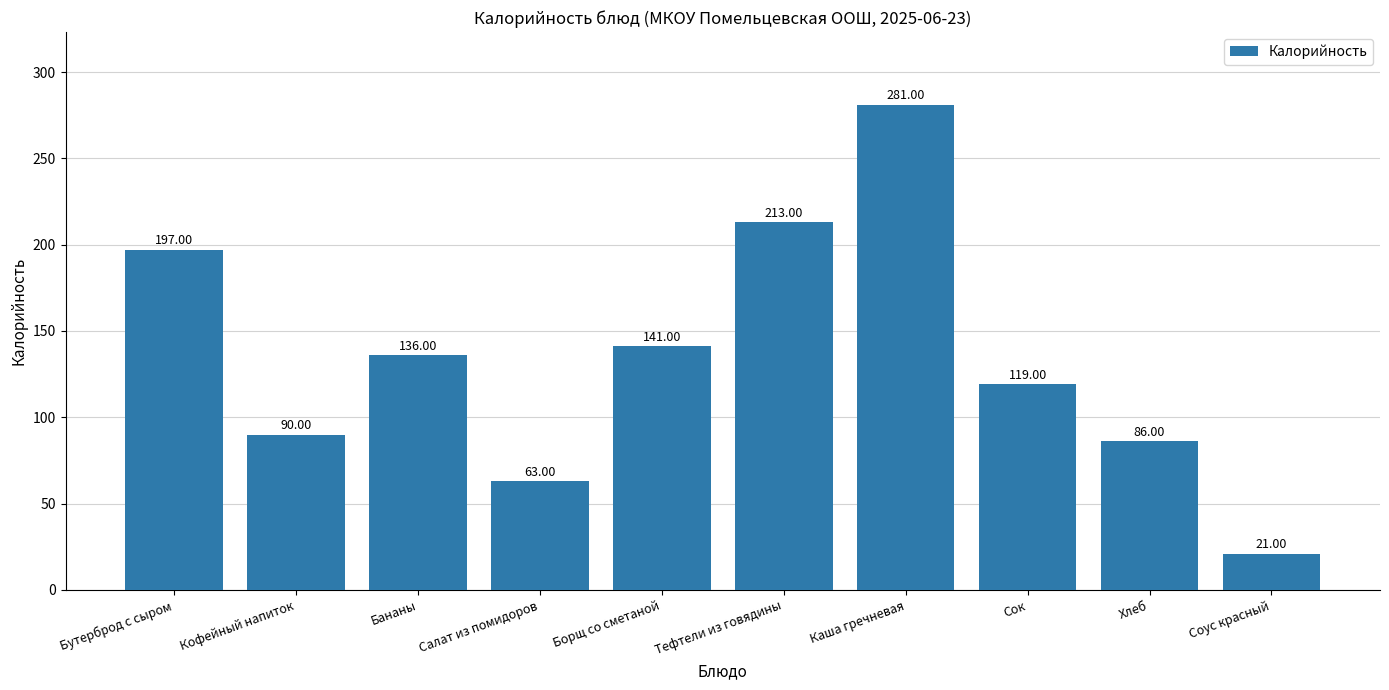

What is the change in value from Тефтели из говядины to Сок?

-94